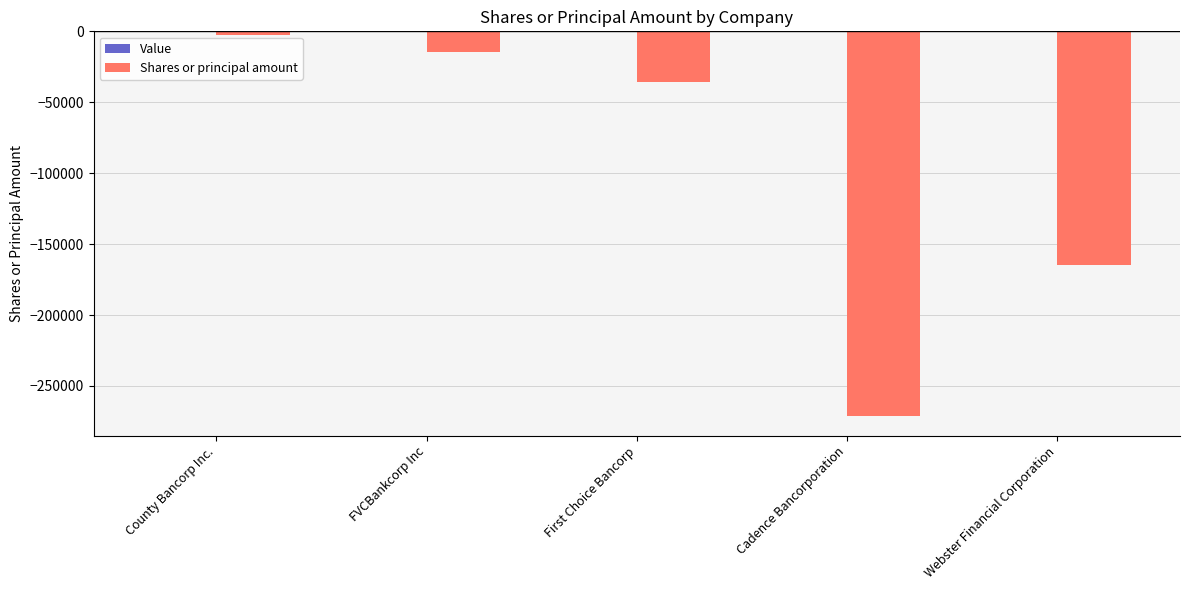

Where is the data nearest to the value -136998?

Webster Financial Corporation